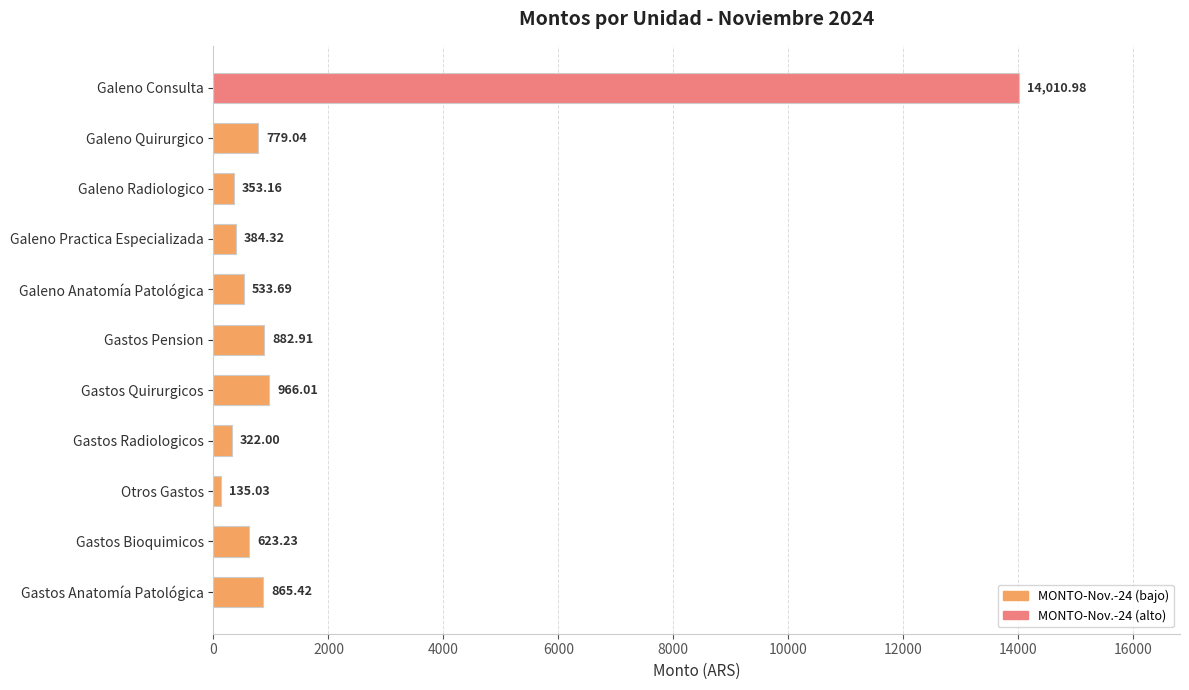

What is the sum of all values?

19855.8